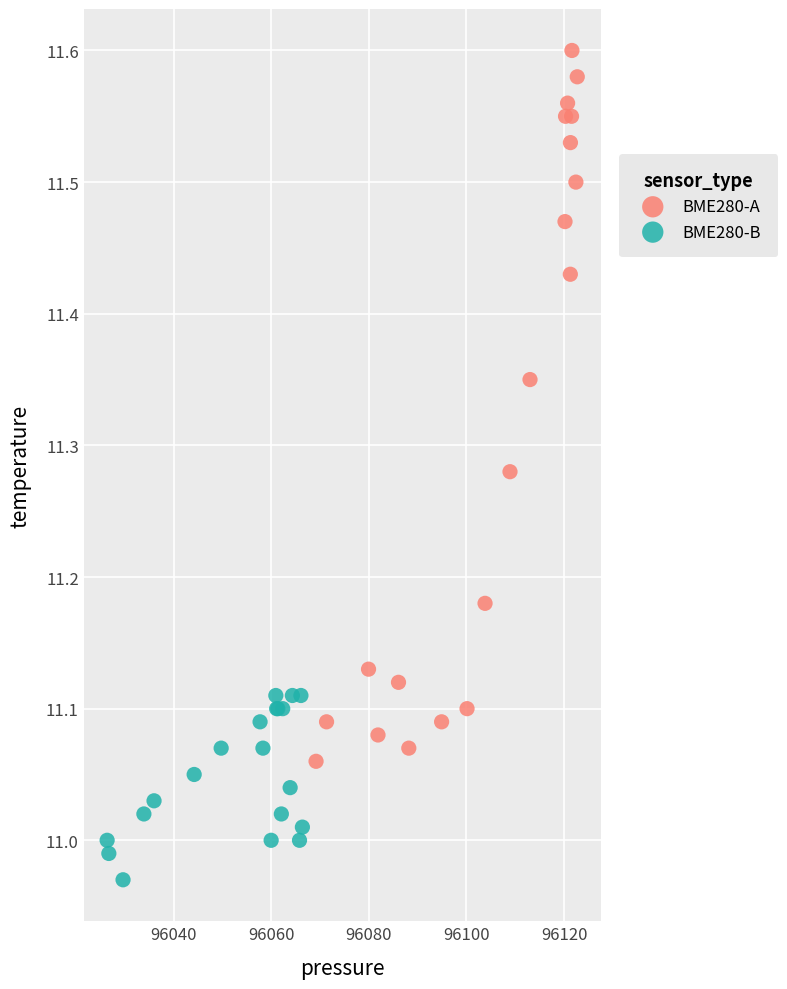

Which series has the largest Y range (max minus min)?

BME280-A